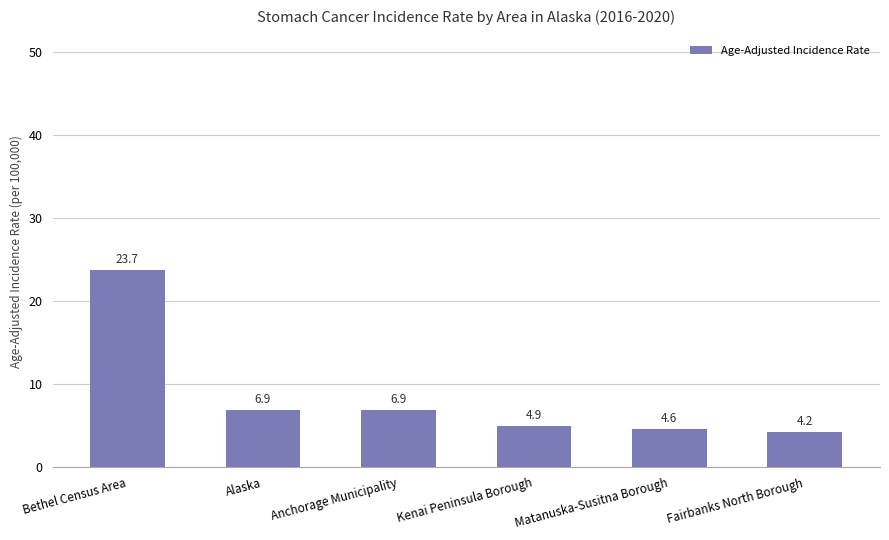

What is the smallest value displayed?

4.2